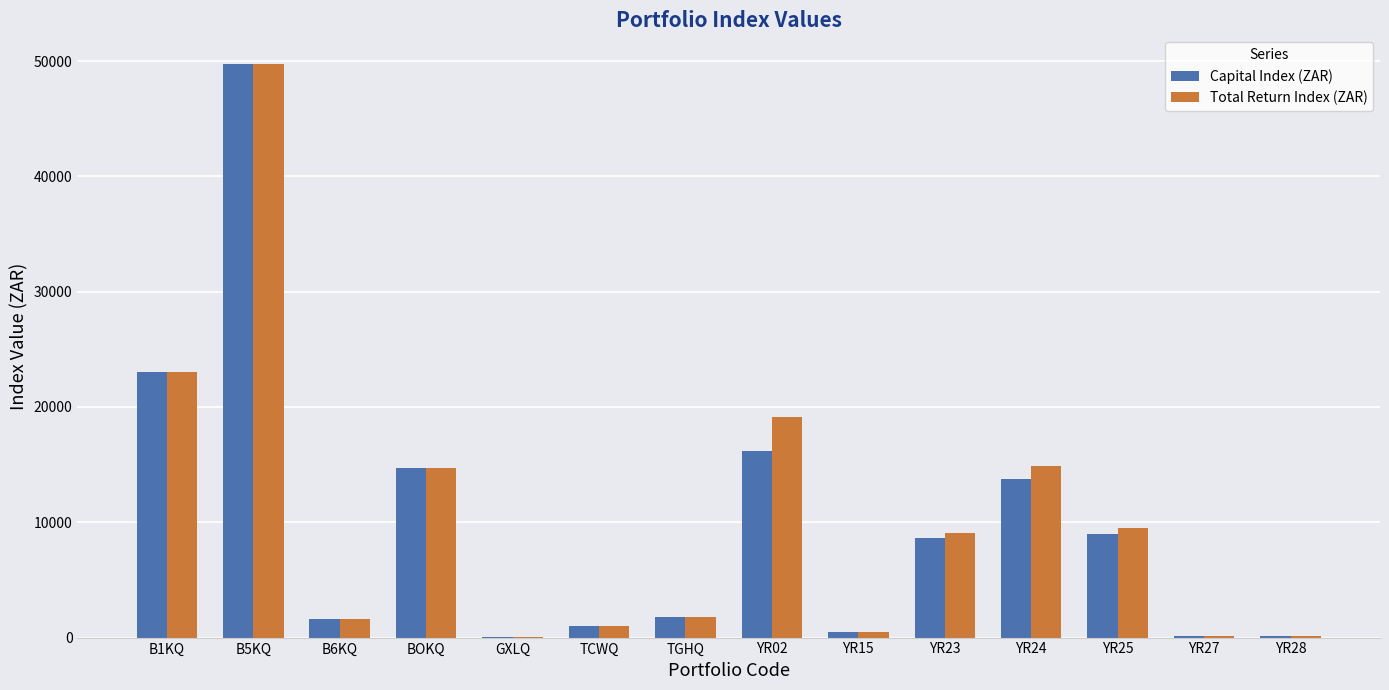

At which label does Total Return Index (ZAR) first exceed 9046?

B1KQ